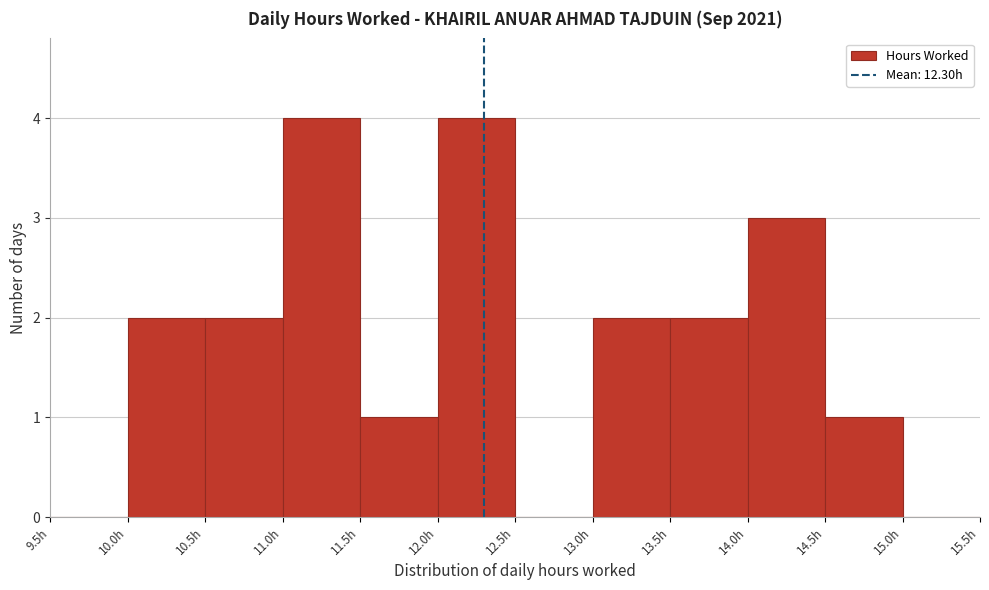

Reading left to right, transcribe this chart: for each bar, give the range it covers on the x-axis and its height. The values are not printed on the chart, so give them approximately, as read against the axis.

9.5 to 10.0: 0
10.0 to 10.5: 2
10.5 to 11.0: 2
11.0 to 11.5: 4
11.5 to 12.0: 1
12.0 to 12.5: 4
12.5 to 13.0: 0
13.0 to 13.5: 2
13.5 to 14.0: 2
14.0 to 14.5: 3
14.5 to 15.0: 1
15.0 to 15.5: 0